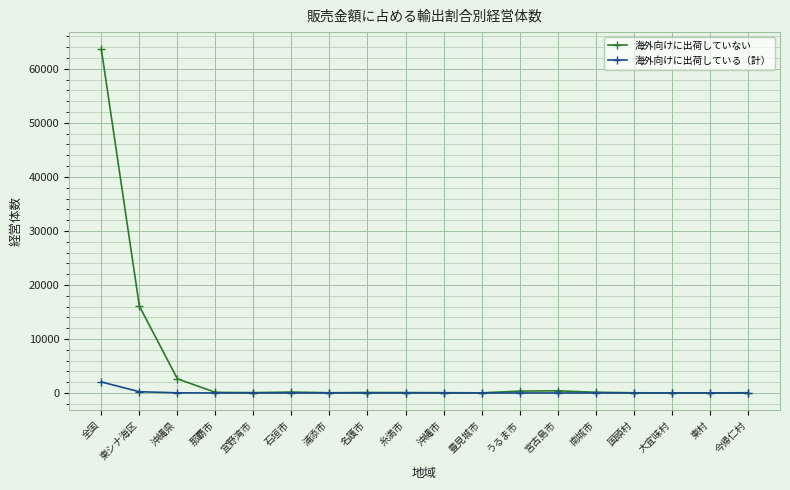

Which series has the largest total across all categories?

海外向けに出荷していない